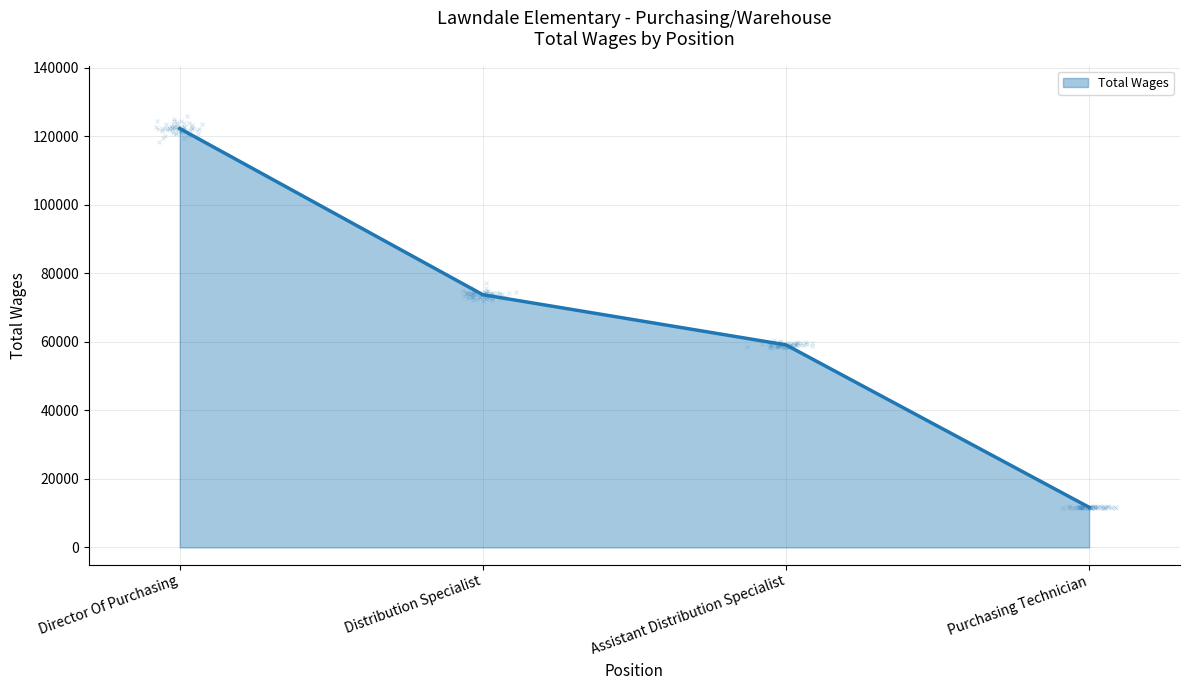

Which has a higher value, Distribution Specialist or Director Of Purchasing?

Director Of Purchasing